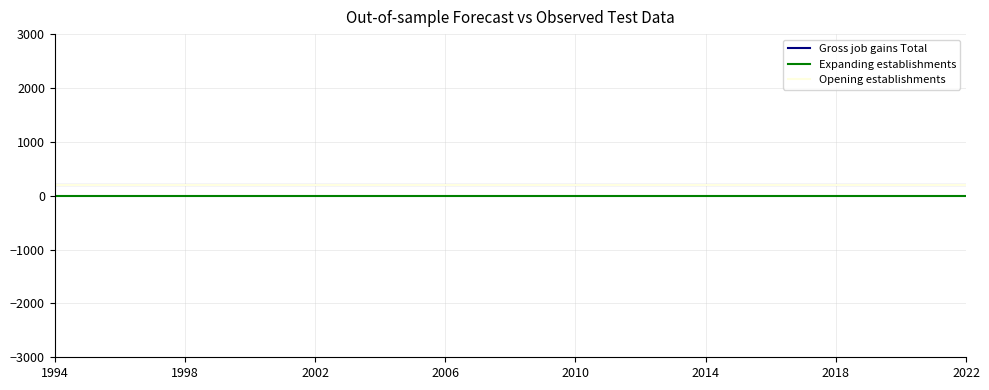

Is this an area chart (filled region under the line)?

No